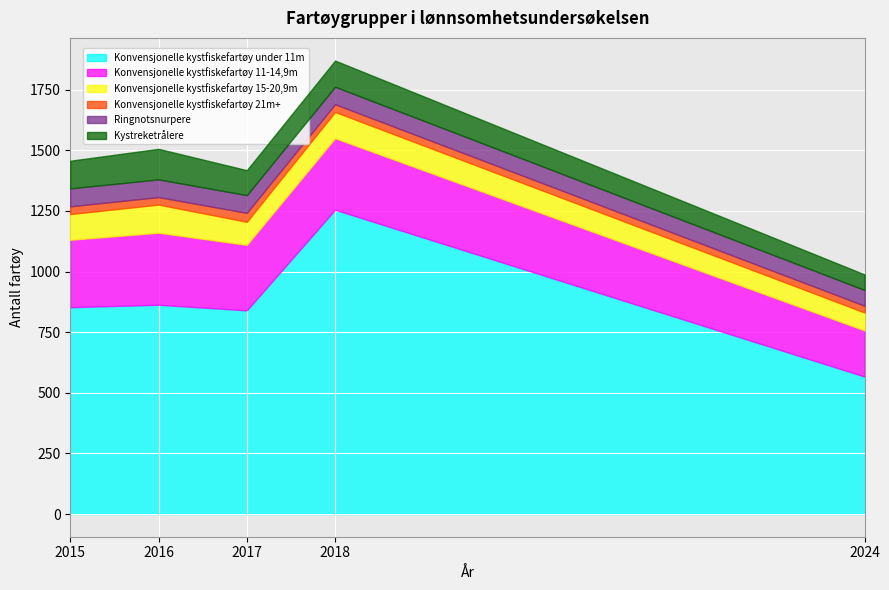

True or false: Konvensjonelle kystfiskefartøy 21m+ and Konvensjonelle kystfiskefartøy 15-20,9m cross at least once.

False